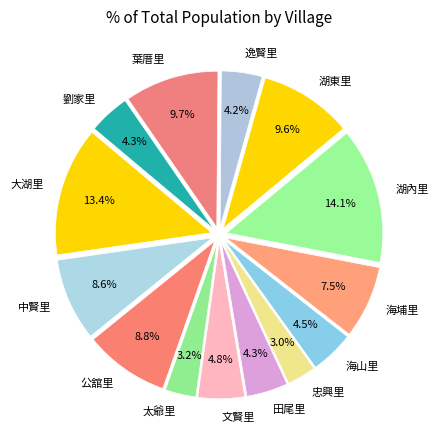

Which slice is the largest?

湖內里